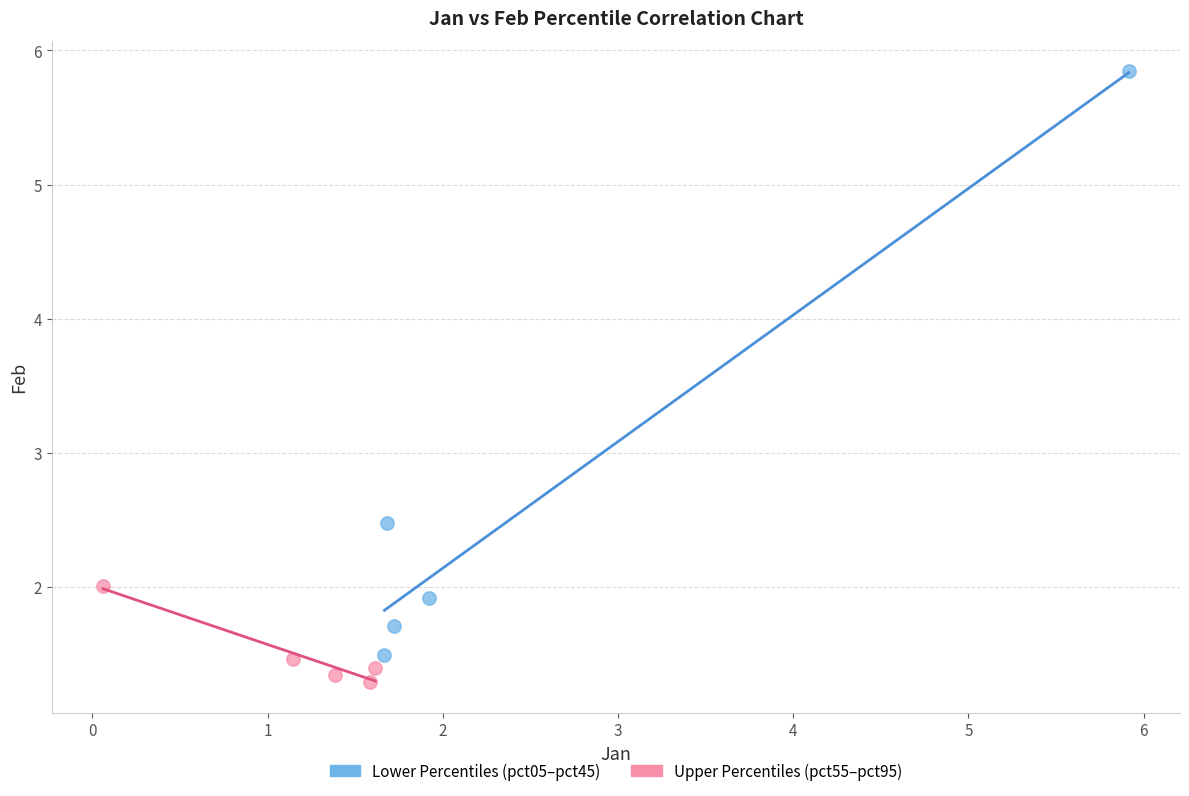

Which series contains the lowest Y value?

Upper Percentiles (pct55–pct95)